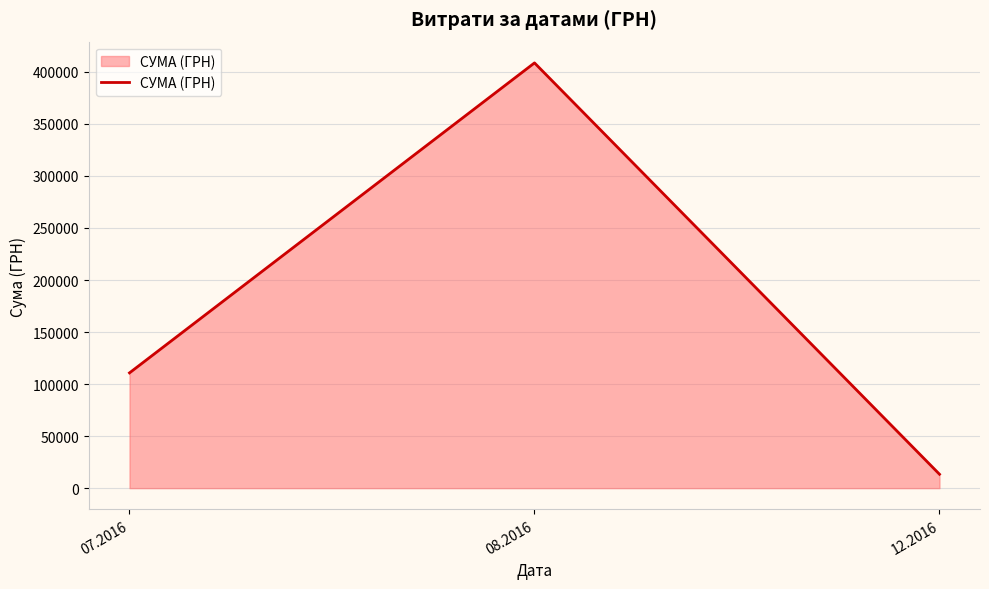

Between 12.2016 and 08.2016, which is larger?

08.2016